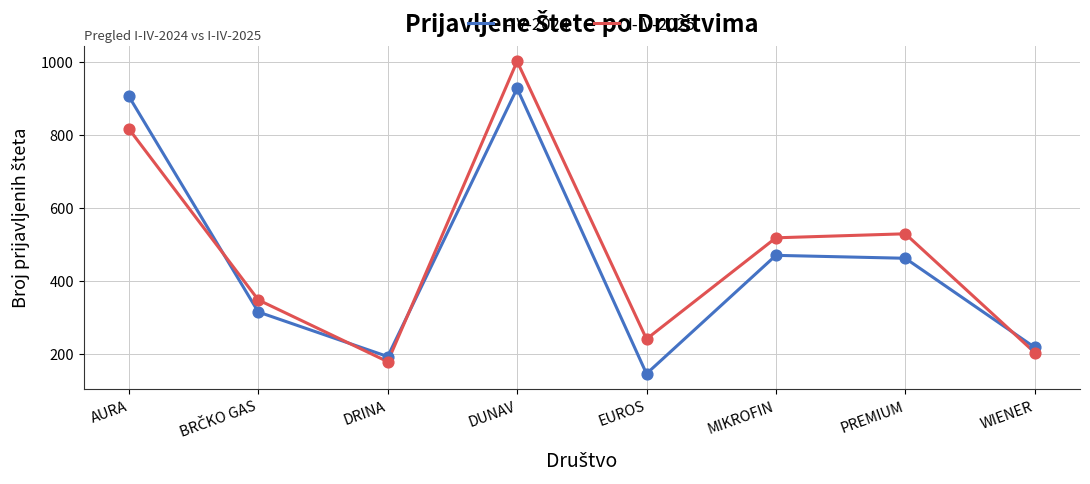

Is the value of I-IV-2025 at PREMIUM greater than the value of I-IV-2024 at MIKROFIN?

Yes